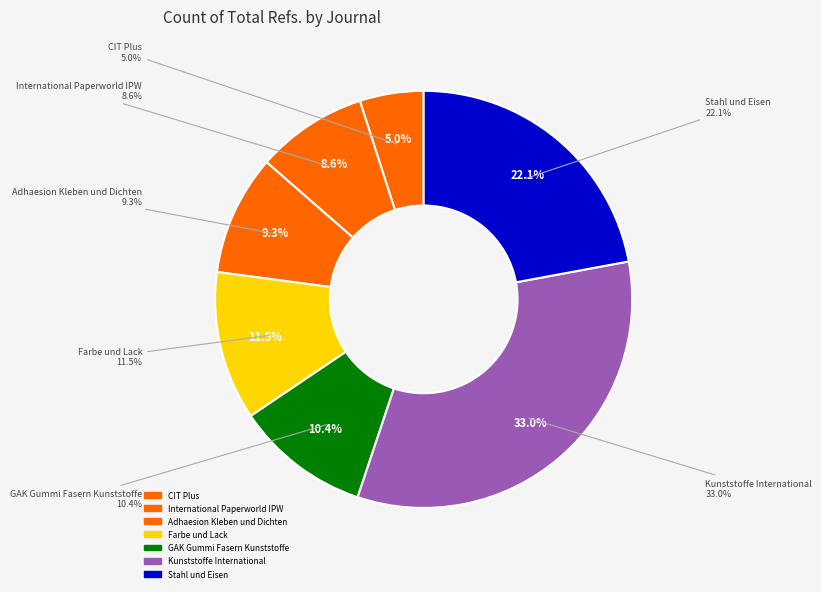

Is there any slice that represents more than half of the pie?

No